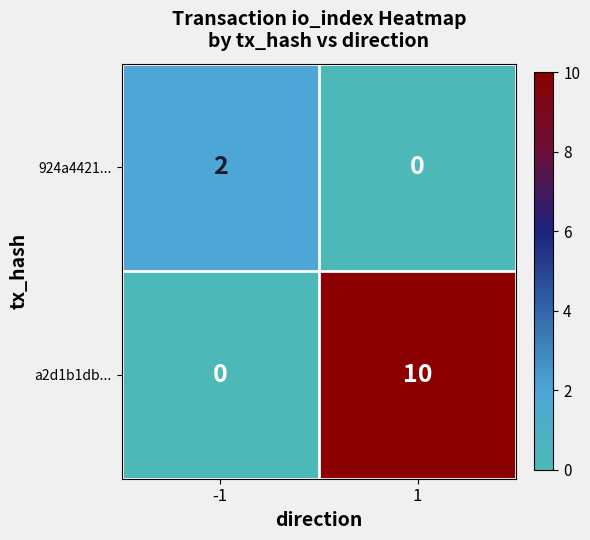

Reading left to right, what are all the values shown in this chart?

924a4421...: 2	0
a2d1b1db...: 0	10